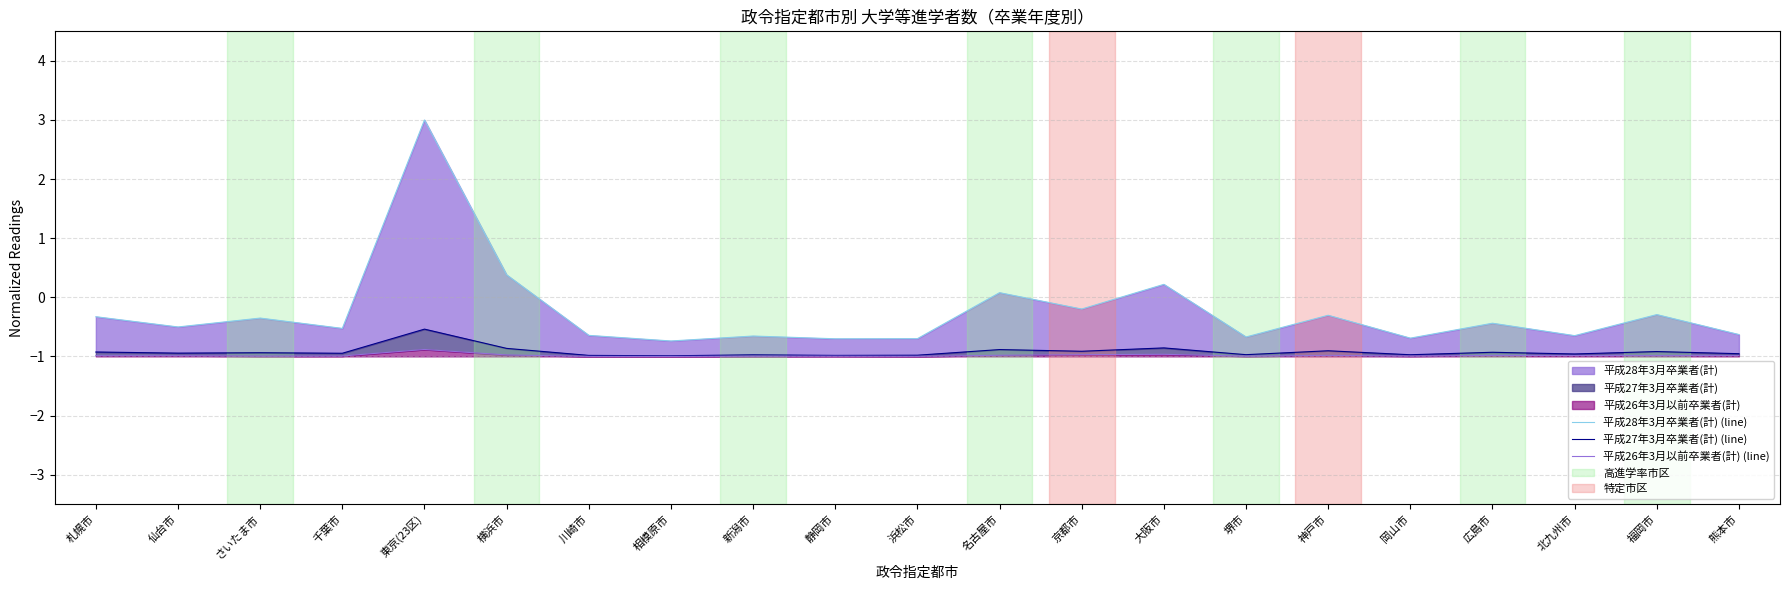

How many positive values does the 平成28年3月卒業者(計) (line) series have?

4